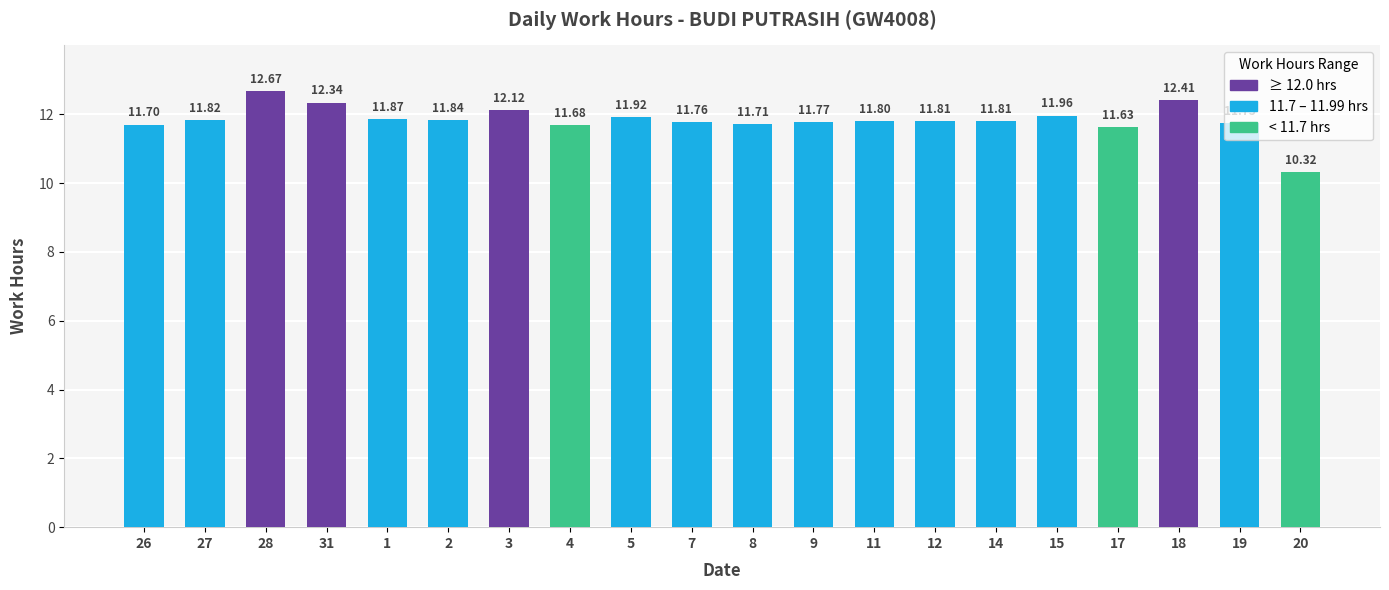

What is the change in value from 5 to 12?

-0.1